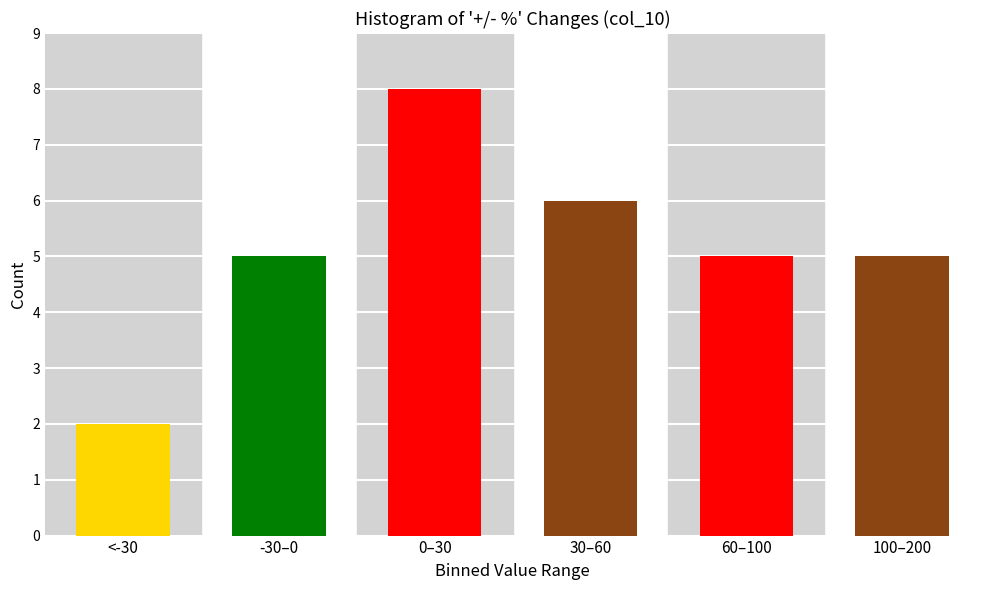

Reading left to right, list all the values displayed in this chart.

<-30=2	-30–0=5	0–30=8	30–60=6	60–100=5	100–200=5